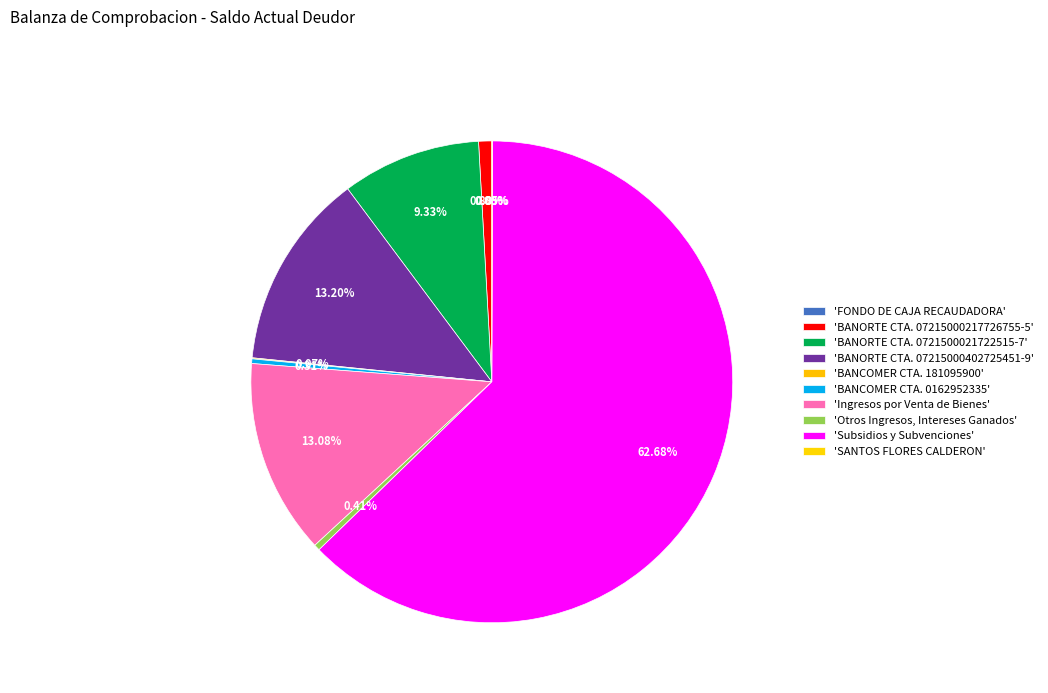

To the nearest percent, what is the difference between the largest and smallest slice percentages?

63%